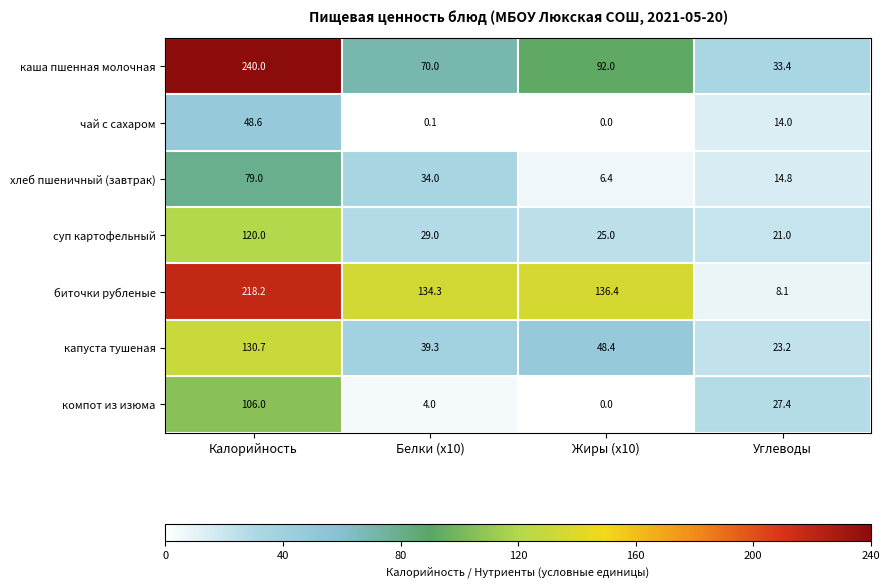

What is the spread (max minus min) of values at Калорийность?

191.4